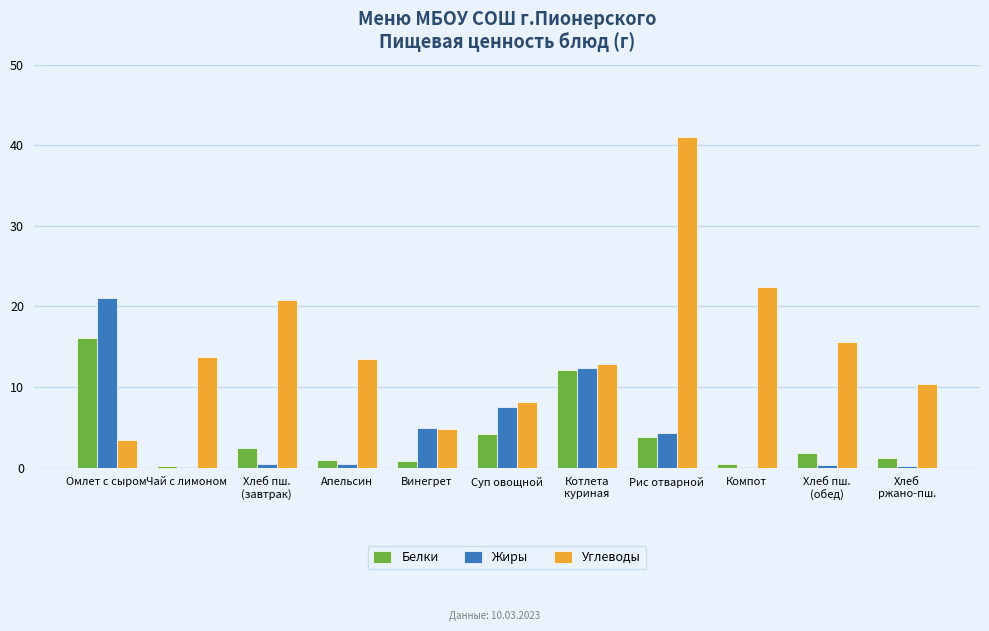

The value of Углеводы at Суп овощной is 13.1. True or false?

False